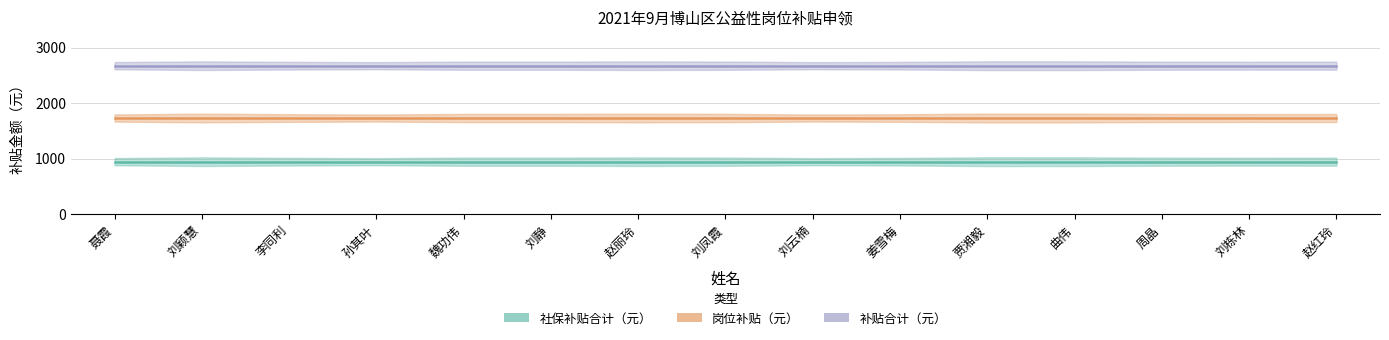

Which series has the largest total across all categories?

补贴合计（元）